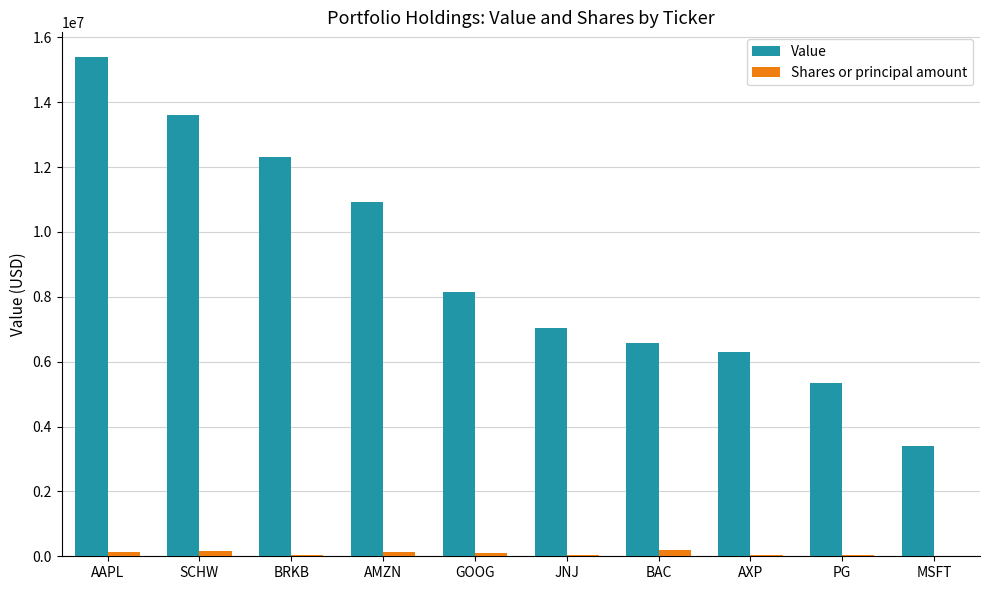

How many distinct data groups are displayed?

2